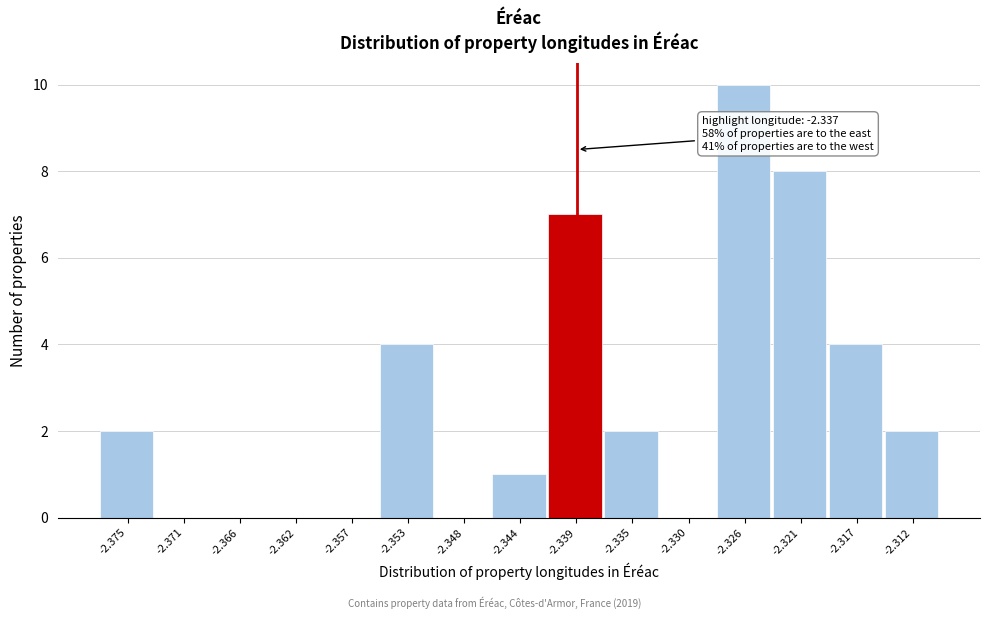

Reading left to right, what are all the values shown in this chart?

-2.375=2	-2.371=0	-2.366=0	-2.362=0	-2.357=0	-2.353=4	-2.348=0	-2.344=1	-2.339=7	-2.335=2	-2.330=0	-2.326=10	-2.321=8	-2.317=4	-2.312=2